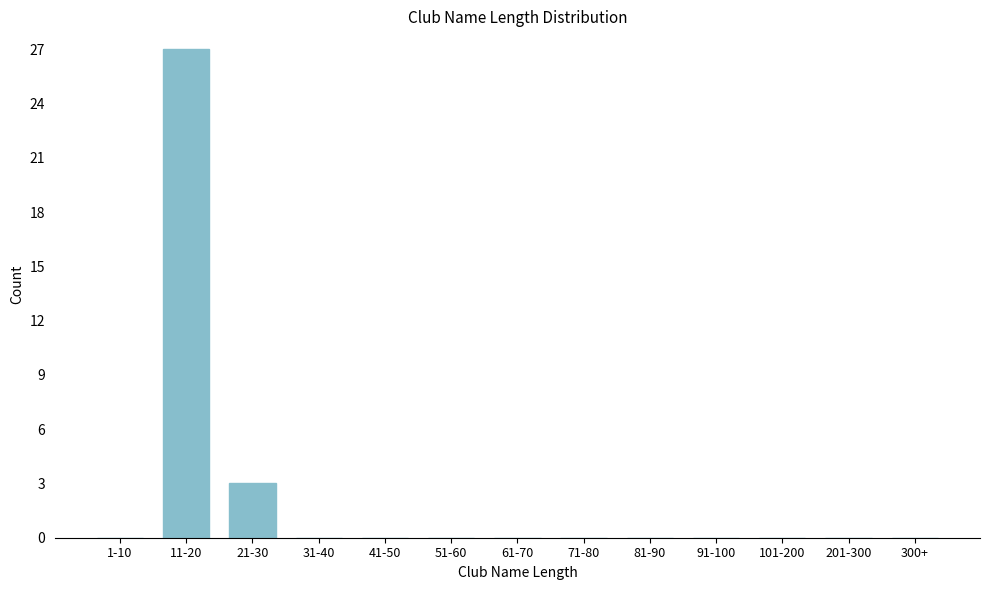

Reading right to left, list all the values displayed in this chart.

300+=0	201-300=0	101-200=0	91-100=0	81-90=0	71-80=0	61-70=0	51-60=0	41-50=0	31-40=0	21-30=3	11-20=27	1-10=0